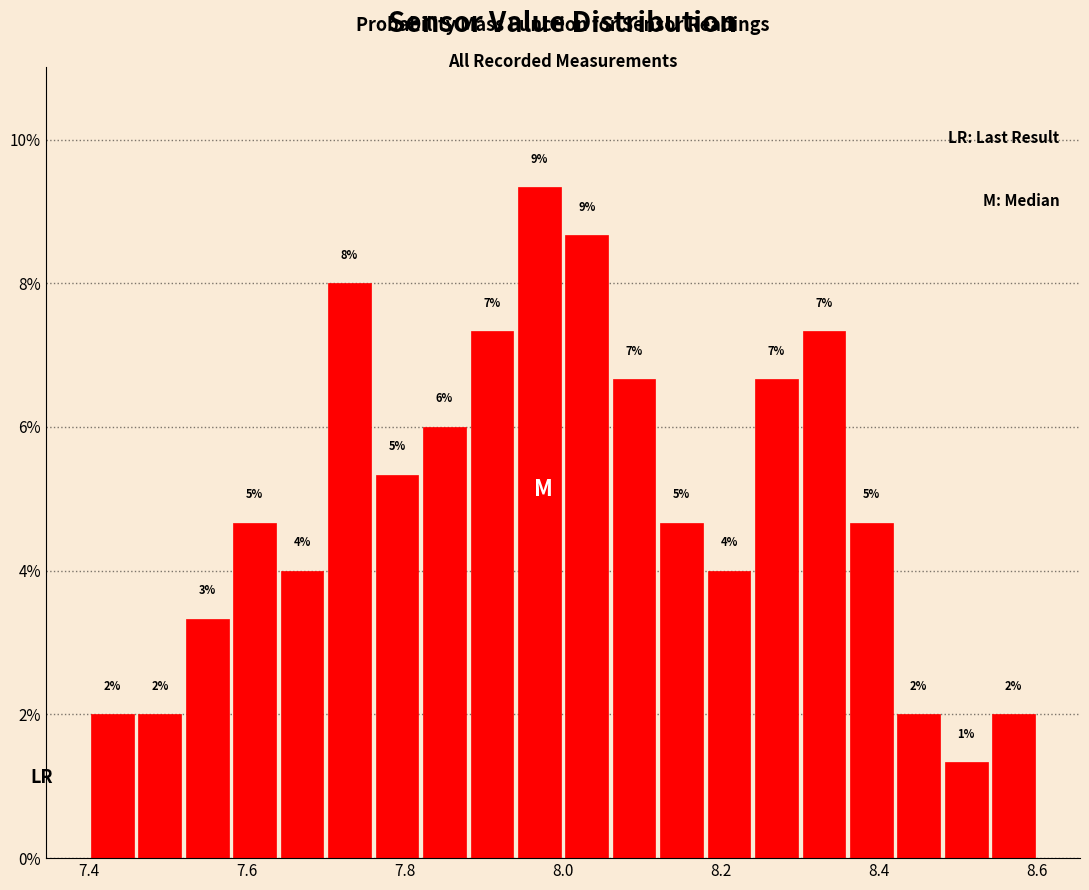

Around what value on the x-axis is the tallest bar? Give the approximate position of its centre, as read against the axis.

7.98